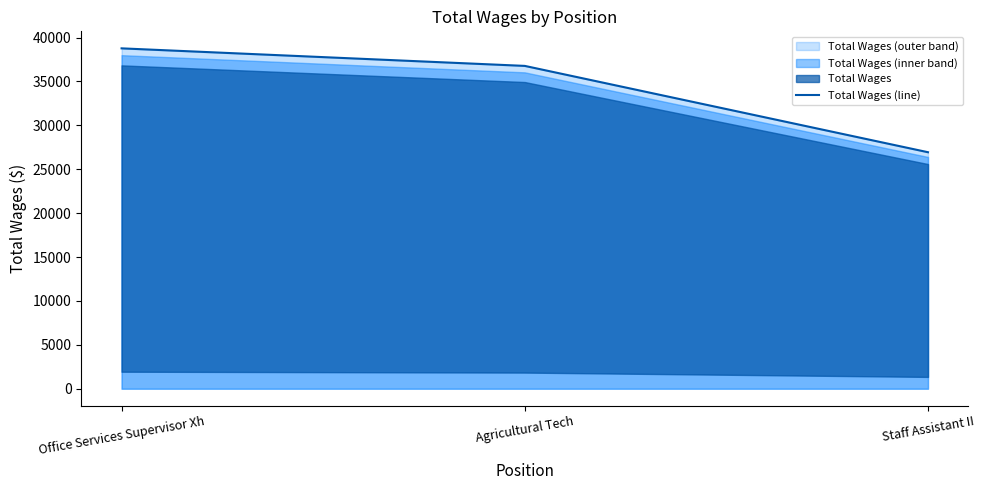

Reading right to left, extract all data points from this chart.

26936	36768	38766